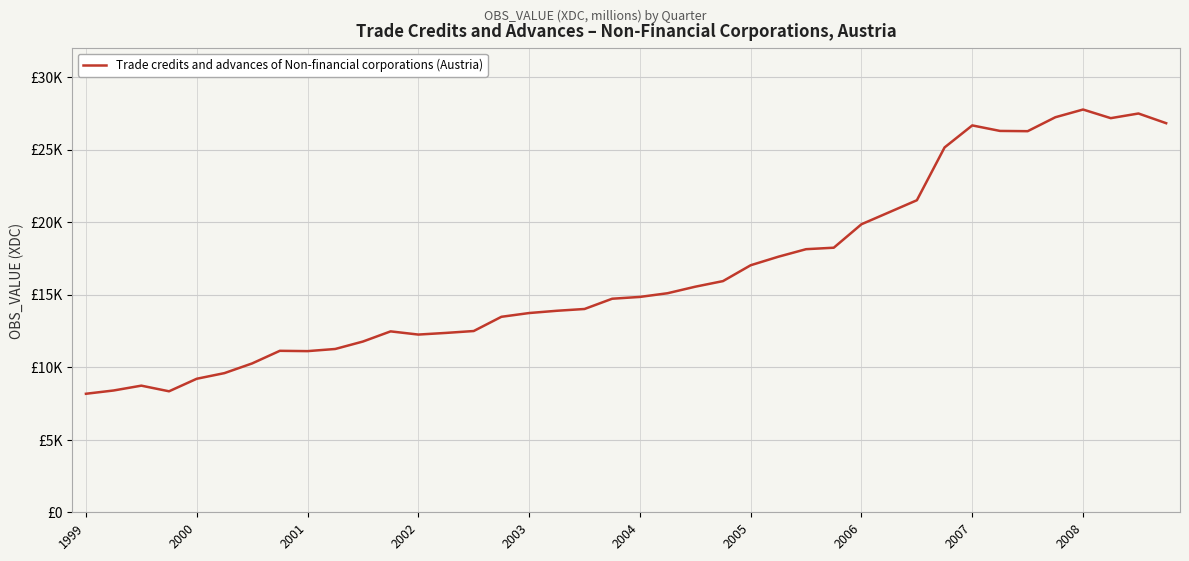

Does the chart display data point markers on the line(s)?

No